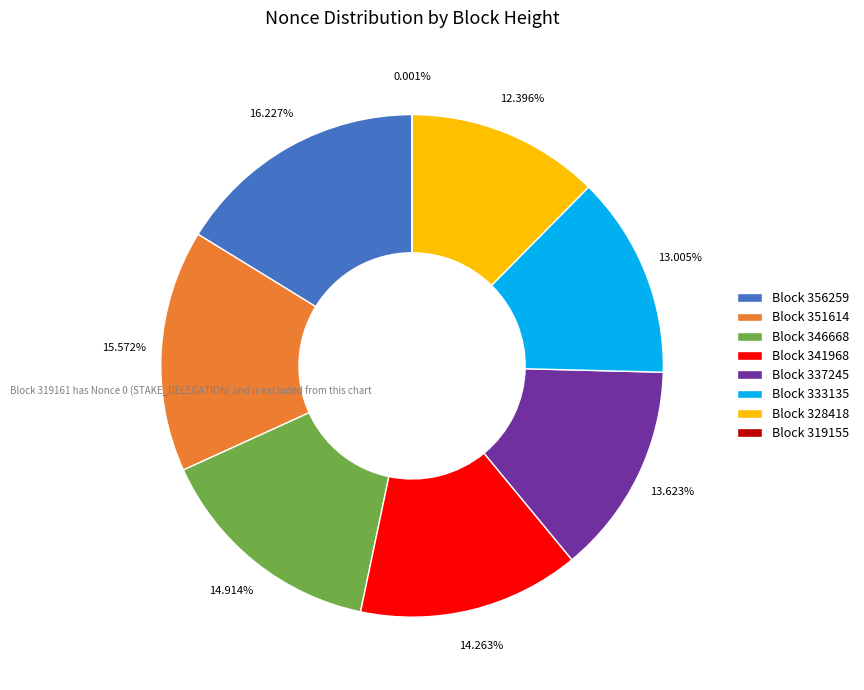

Is there any slice that represents more than half of the pie?

No